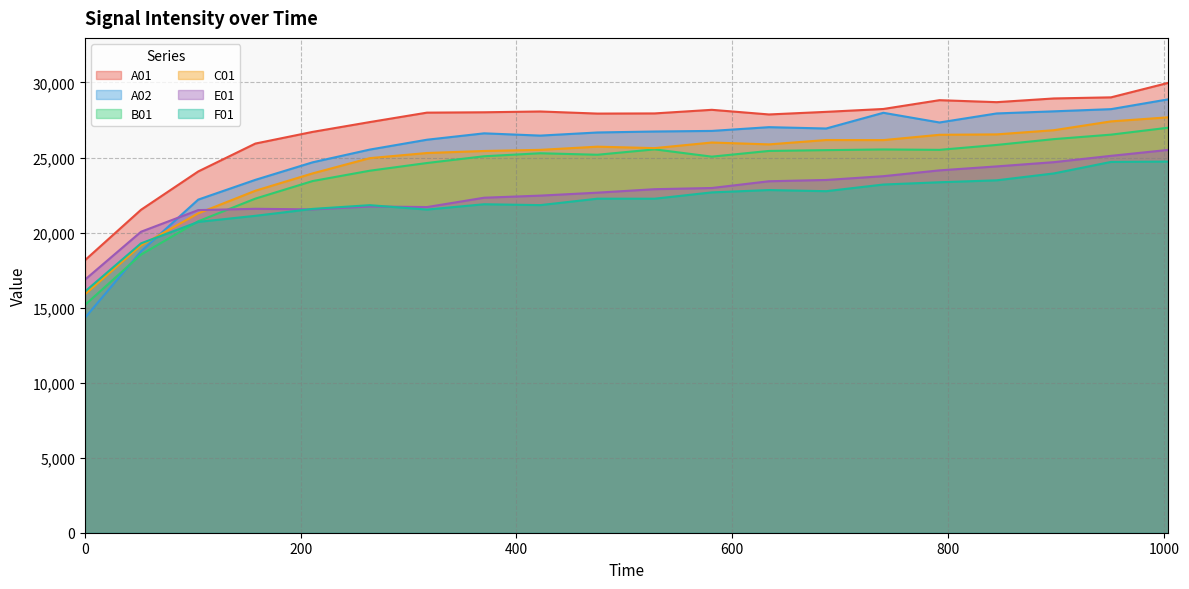

At how many categories does at least one series exceed 15608?

20